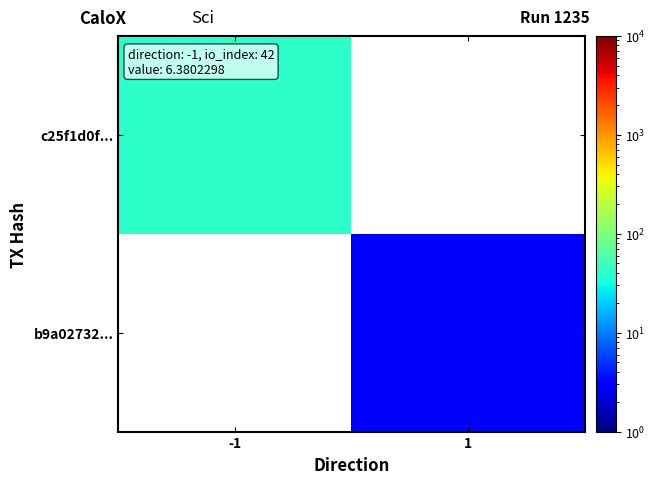

Rank the series by their maximum value, from lowest to highest.

c25f1d0f..., b9a02732...